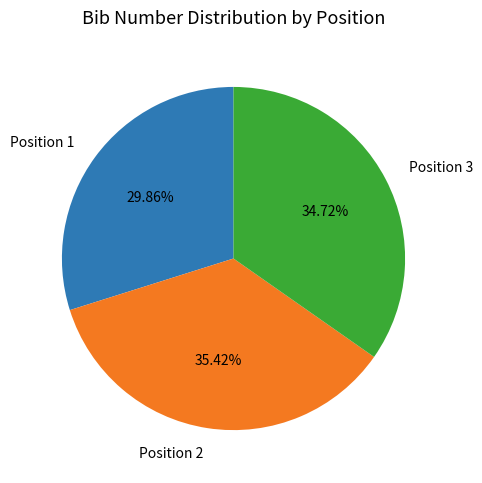

Rank the categories by value from lowest to highest.

Position 1, Position 3, Position 2